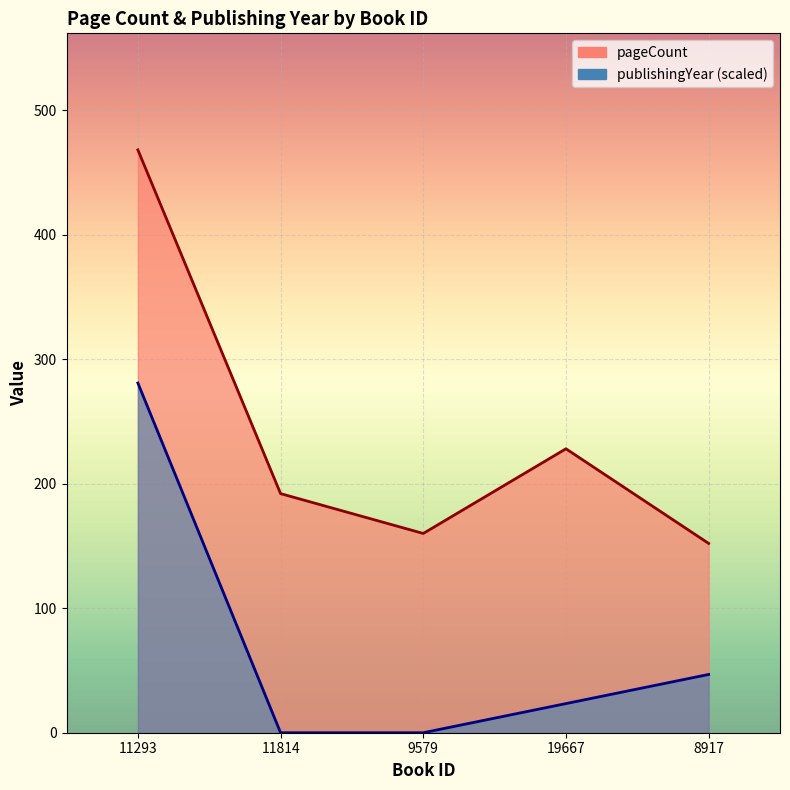

Between 11814 and 9579, which series saw the biggest shift?

pageCount